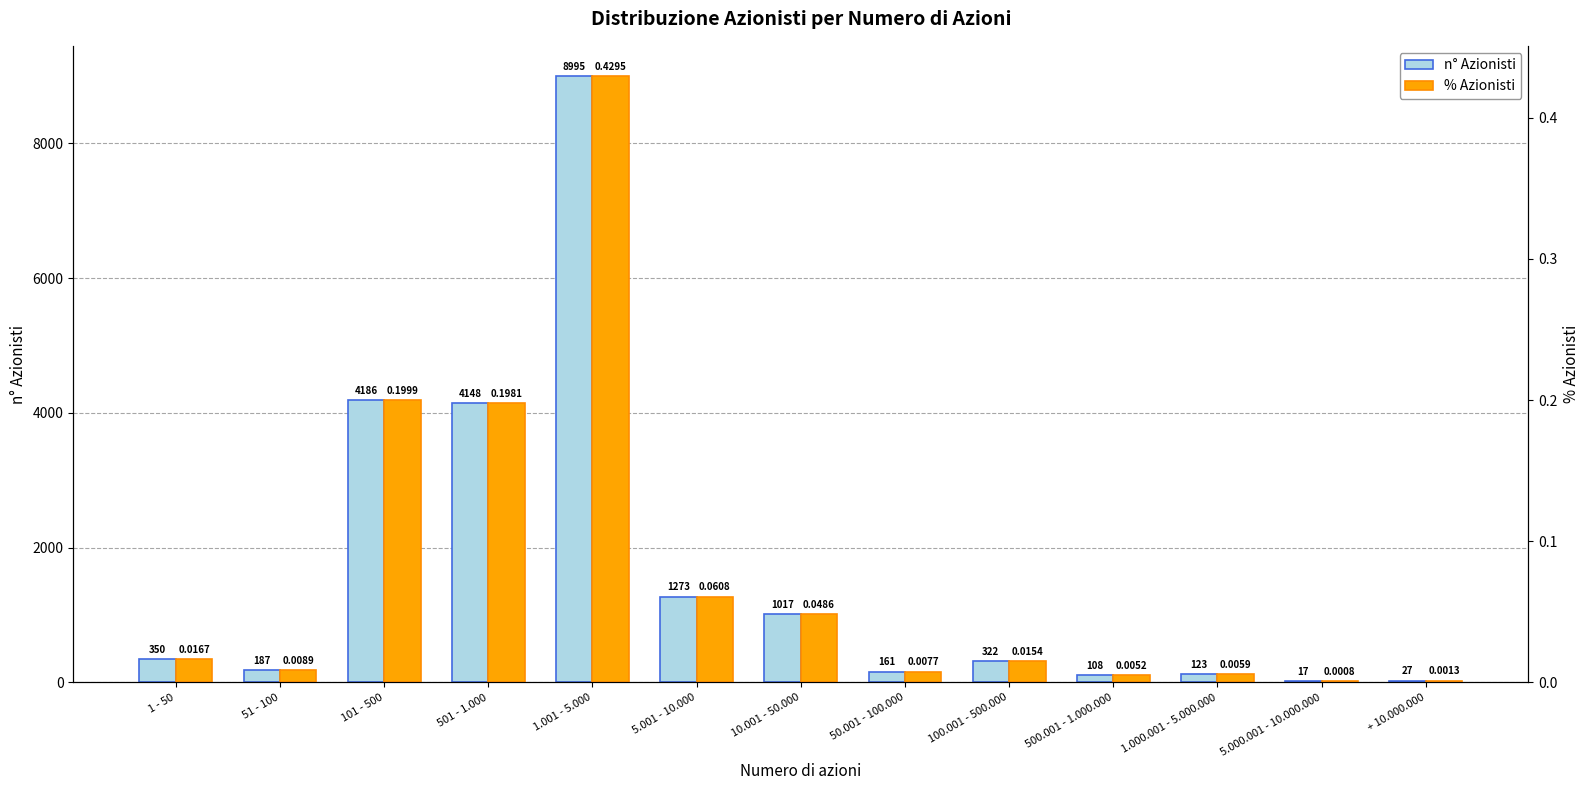

Where is % Azionisti nearest to the value 0?

5.000.001 - 10.000.000